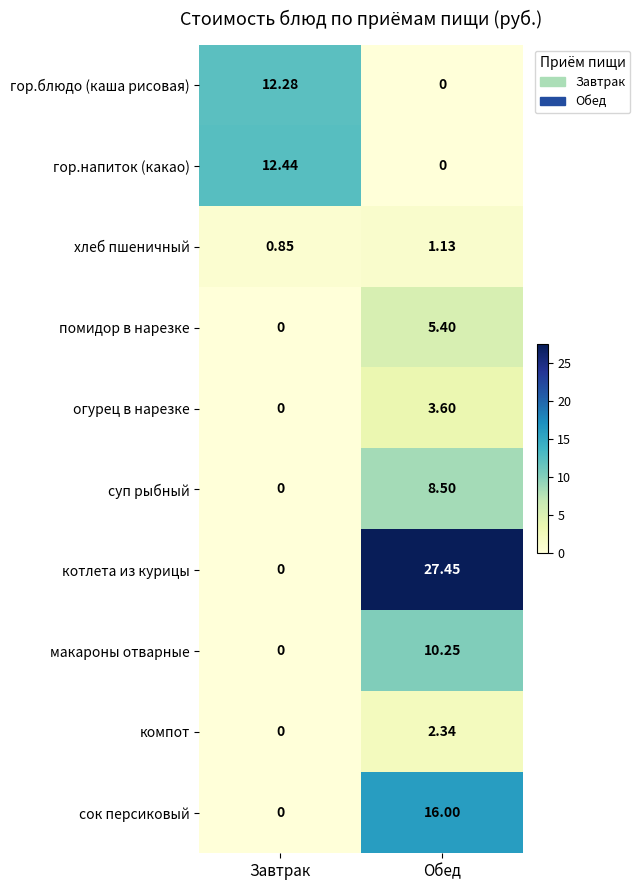

Which series has the largest range (max minus min)?

котлета из курицы